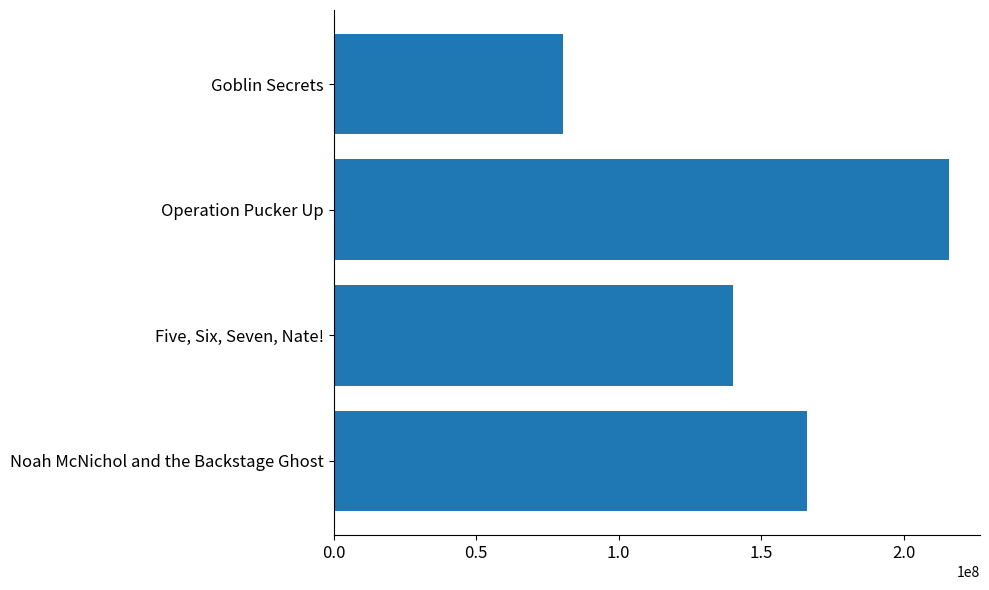

List the labels in order of value, largest first.

Operation Pucker Up, Noah McNichol and the Backstage Ghost, Five, Six, Seven, Nate!, Goblin Secrets